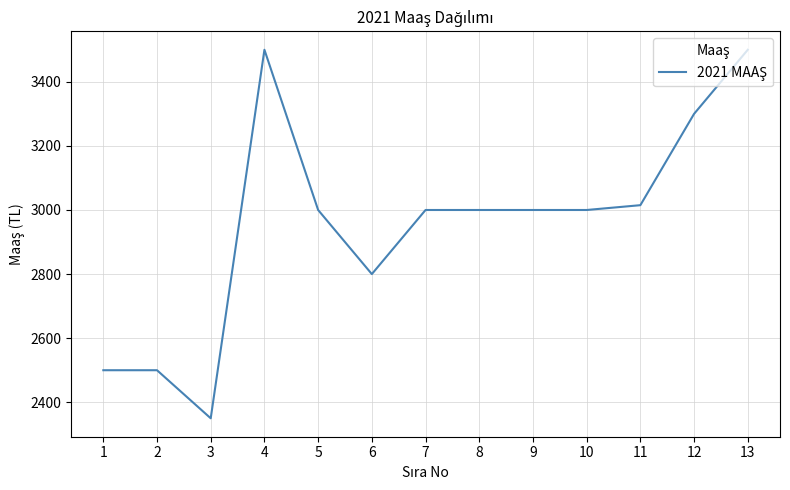

Between 1 and 12, which is larger?

12